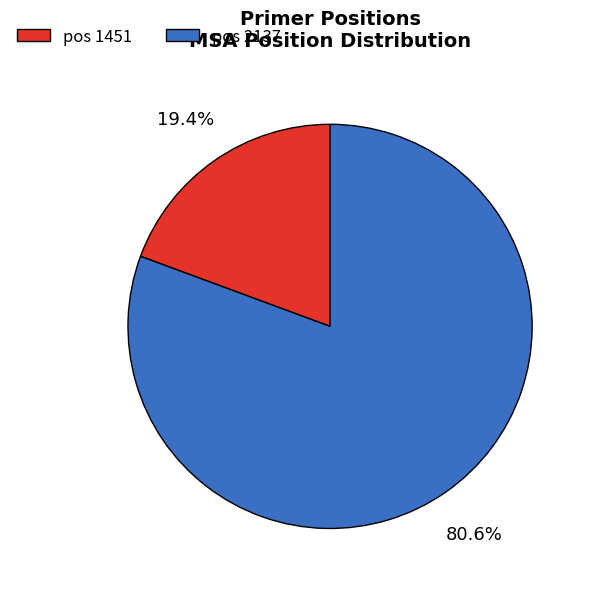

Is there a majority slice in this chart?

Yes